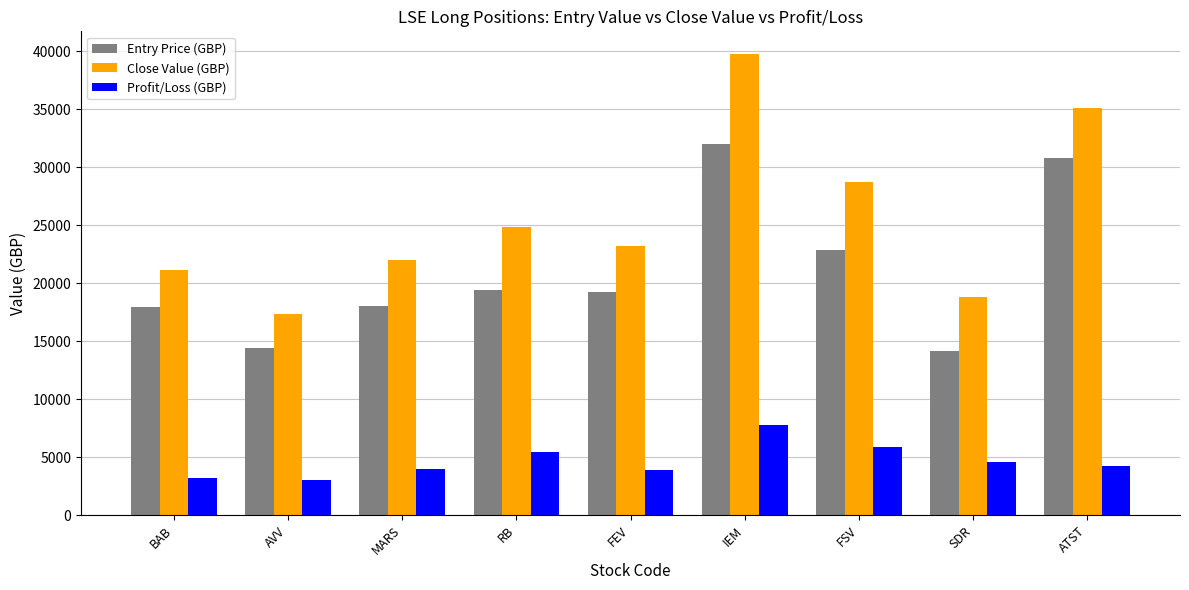

What is the label of the 2nd bar from the left?

AVV